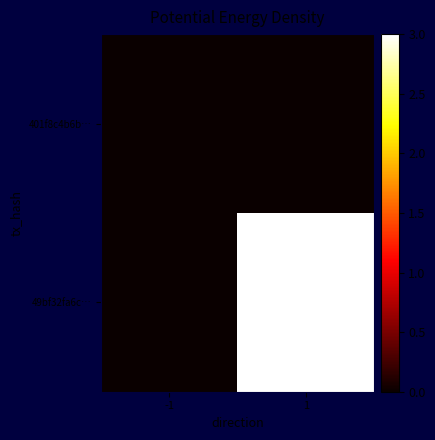

Reading left to right, extract all data points from this chart.

401f8c4b6b…: -1=0	1=0
49bf32fa6c…: -1=0	1=3